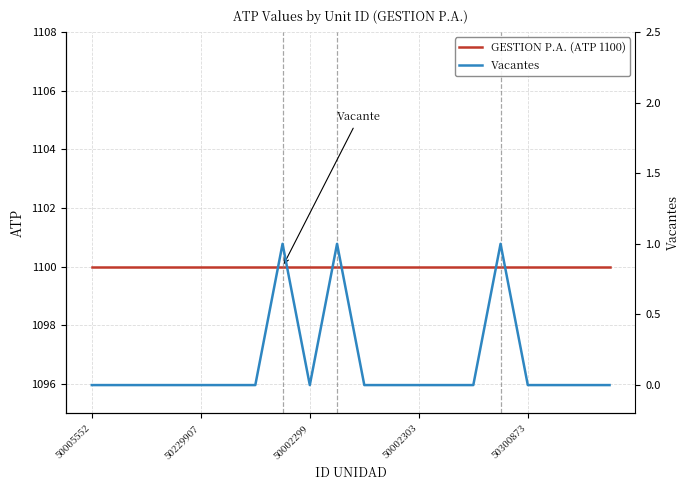

True or false: Vacantes has more than 1 interior local peaks.

True